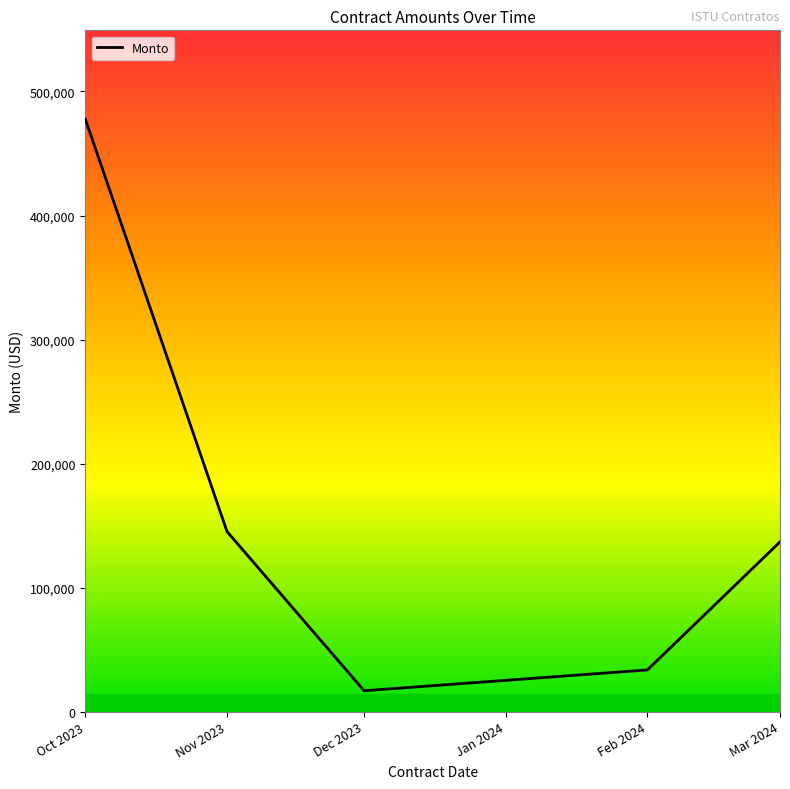

Reading right to left, what are all the values shown in this chart?

136840.6	33620.0	16796.6	145182.5	477660.5